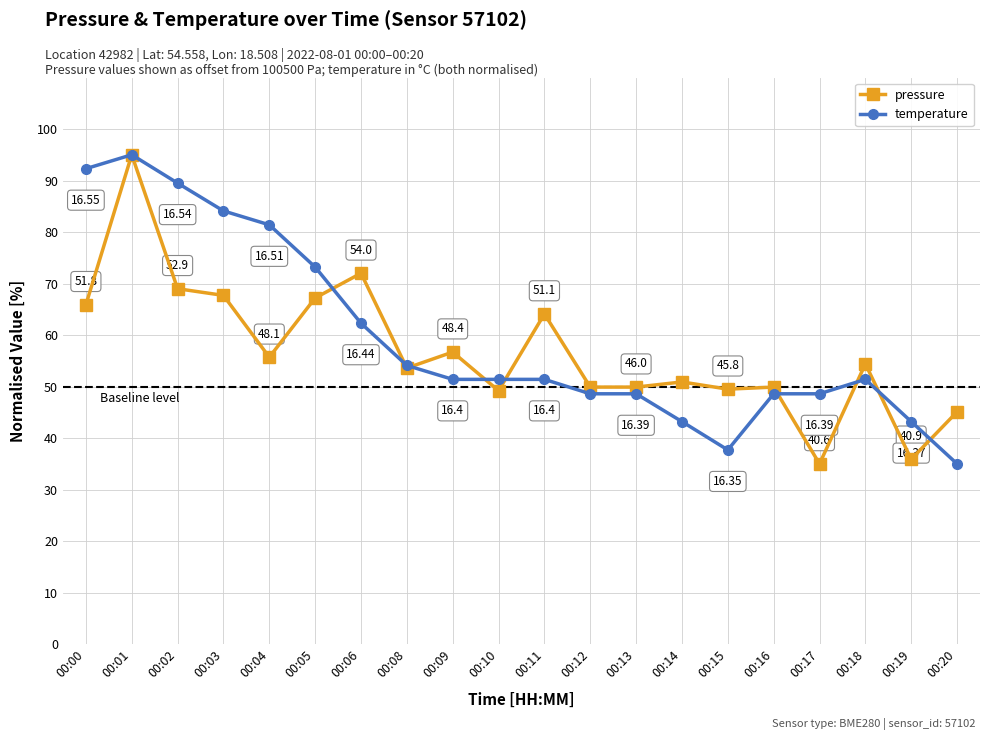

How many data points does each series have?

20